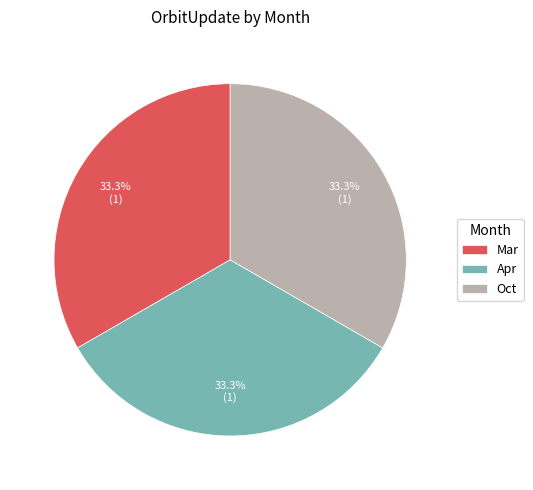

What is the ratio of the value at Oct to the value at Apr?

1.0